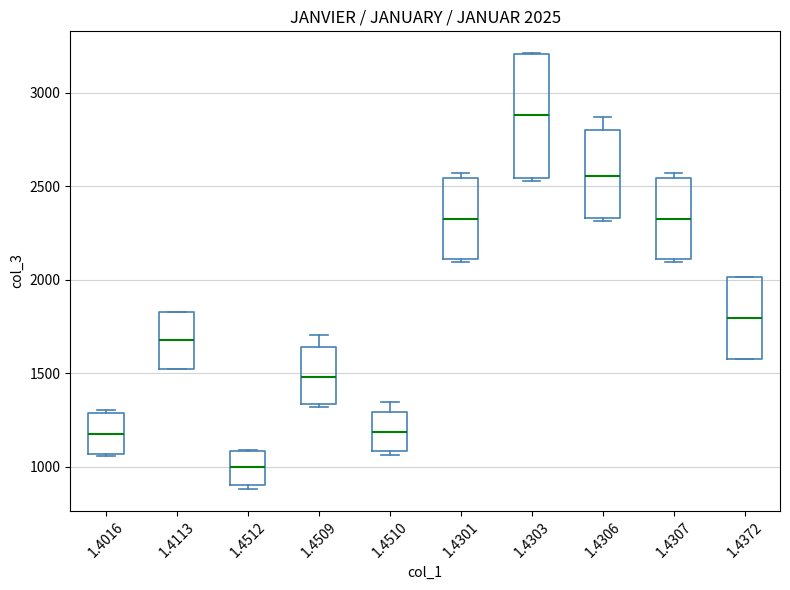

Which box is the tallest, from its lower edge to its upper edge?

1.4303